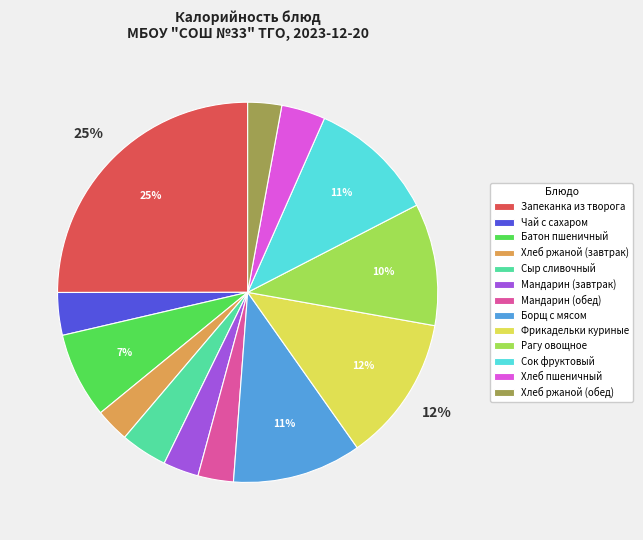

Count the number of slices in the pie.

13